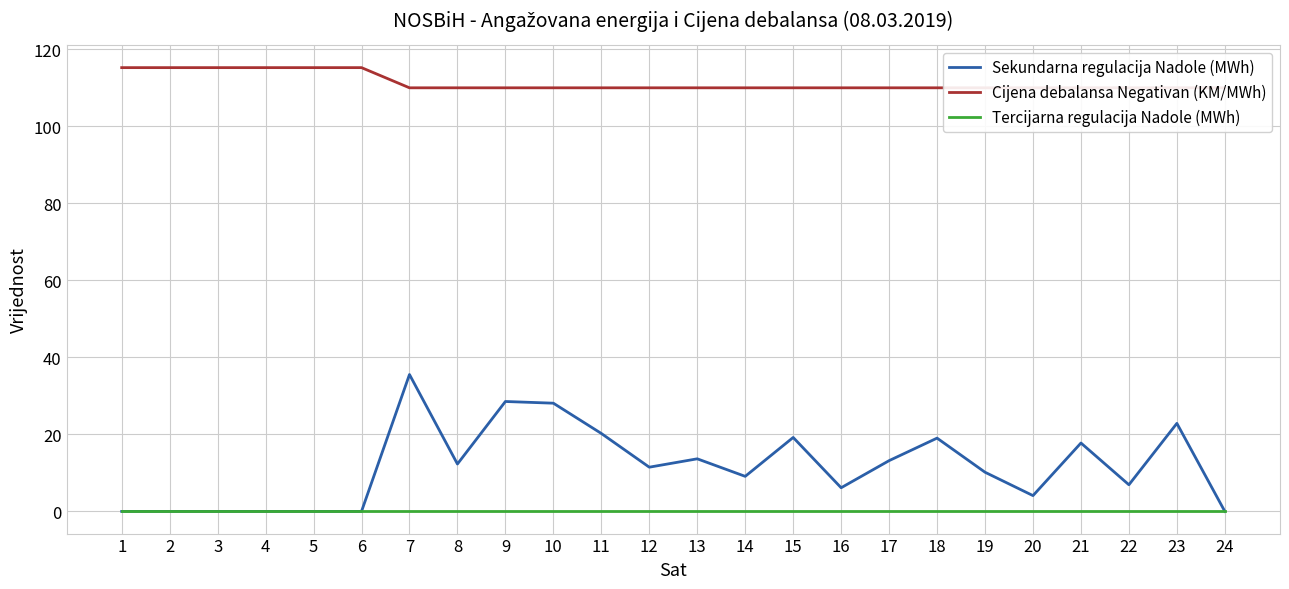

Rank the categories by Cijena debalansa Negativan (KM/MWh) value from lowest to highest.

7, 8, 9, 10, 11, 12, 13, 14, 15, 16, 17, 18, 19, 20, 21, 22, 23, 24, 1, 2, 3, 4, 5, 6